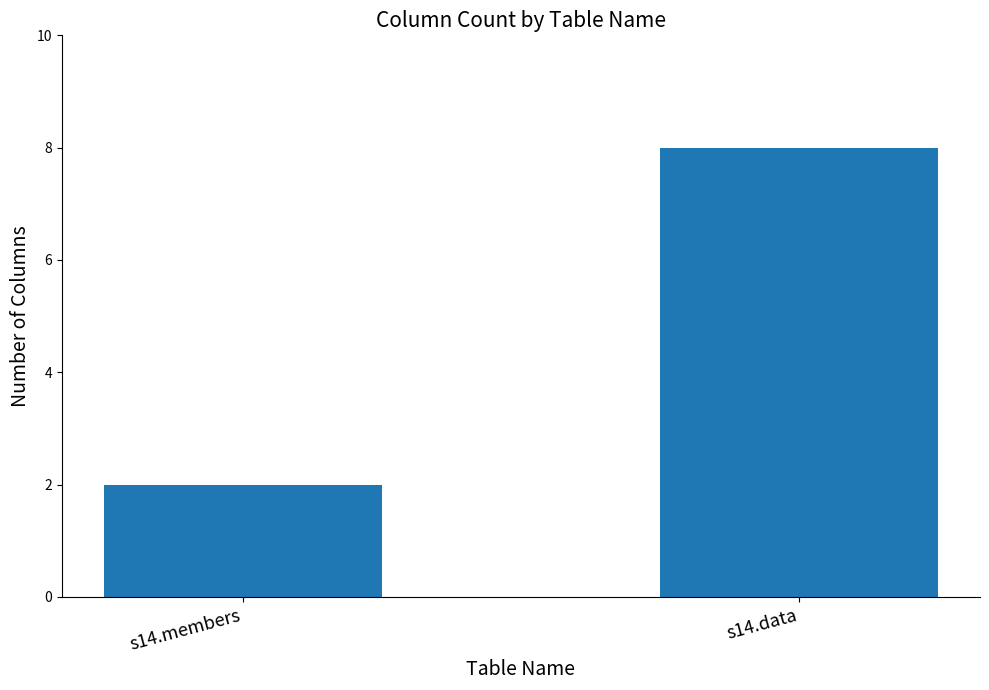

Between s14.data and s14.members, which is larger?

s14.data